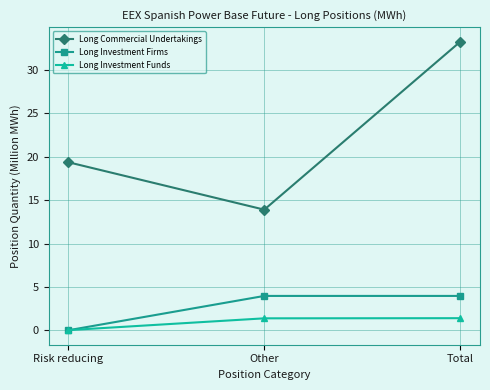

Rank the series by their maximum value, from highest to lowest.

Long Commercial Undertakings, Long Investment Firms, Long Investment Funds